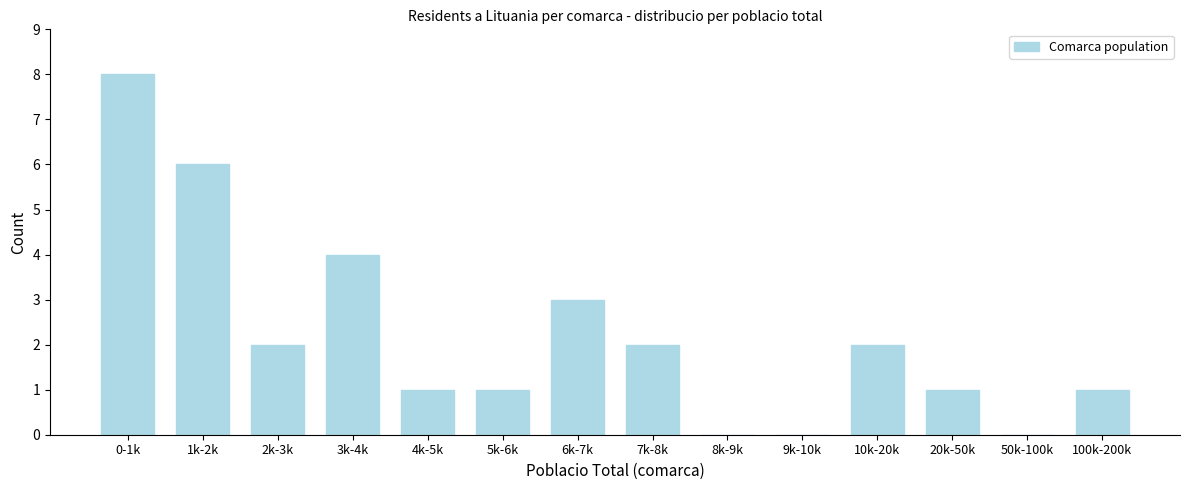

Reading left to right, extract all data points from this chart.

0-1k=8	1k-2k=6	2k-3k=2	3k-4k=4	4k-5k=1	5k-6k=1	6k-7k=3	7k-8k=2	8k-9k=0	9k-10k=0	10k-20k=2	20k-50k=1	50k-100k=0	100k-200k=1